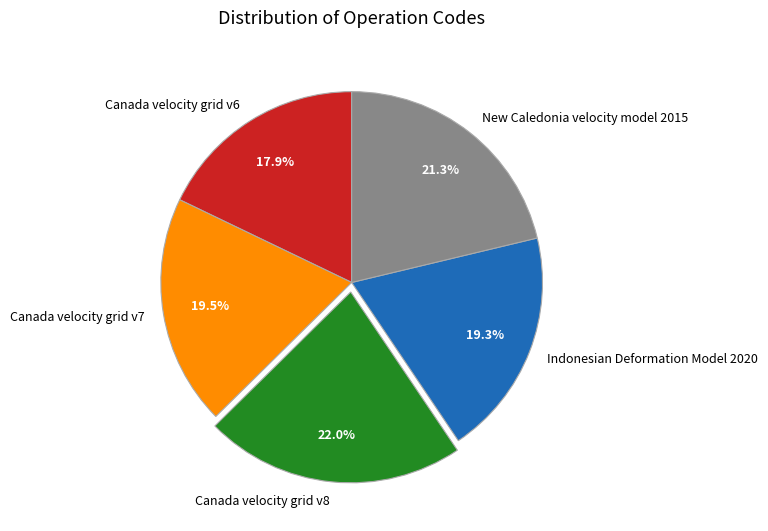

Approximately how many times larger is the value at Canada velocity grid v8 compared to New Caledonia velocity model 2015?

1.0